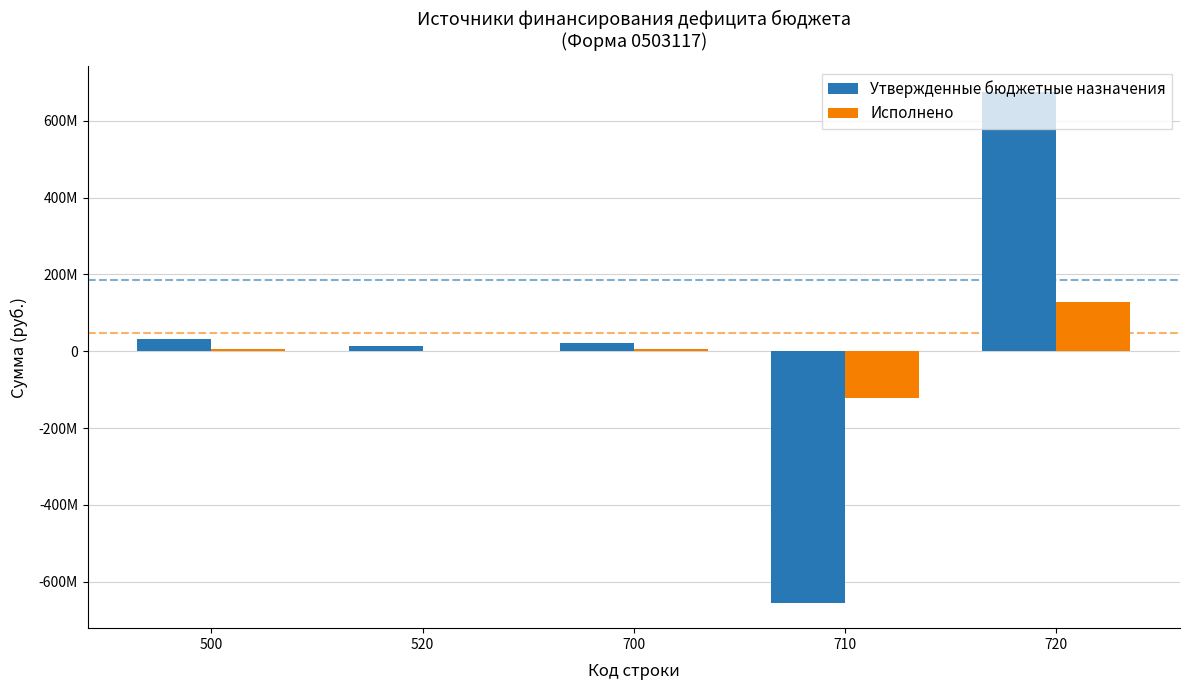

Does the chart contain stacked bars?

No